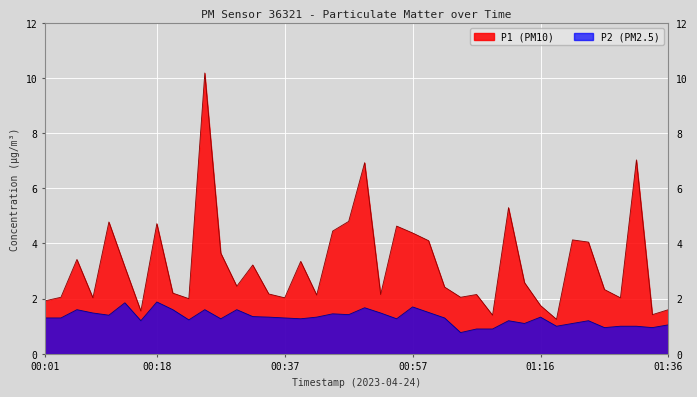

What is the label of the 28th point from the right?

00:30